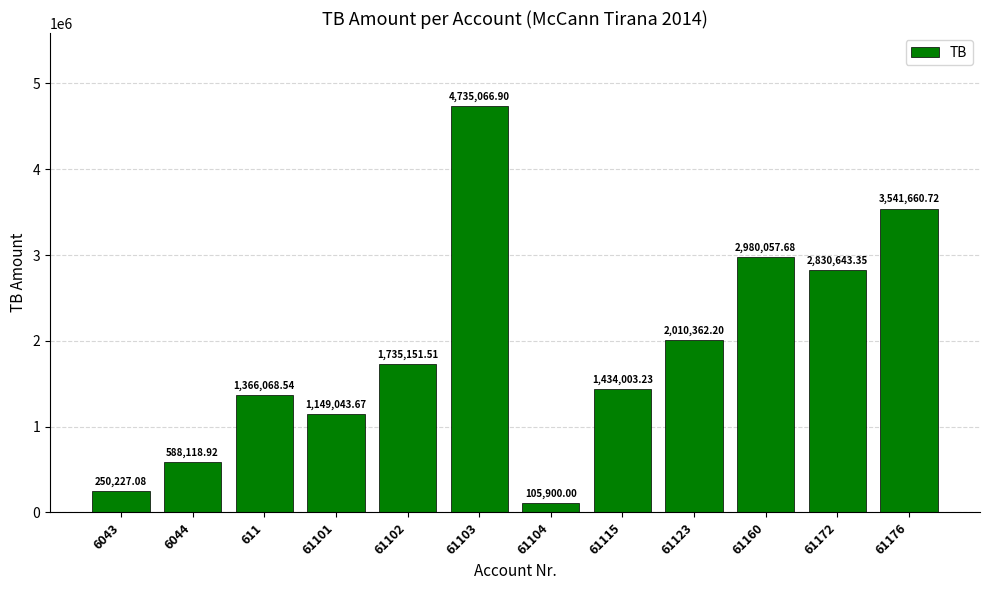

Which label corresponds to the smallest value in the chart?

61104